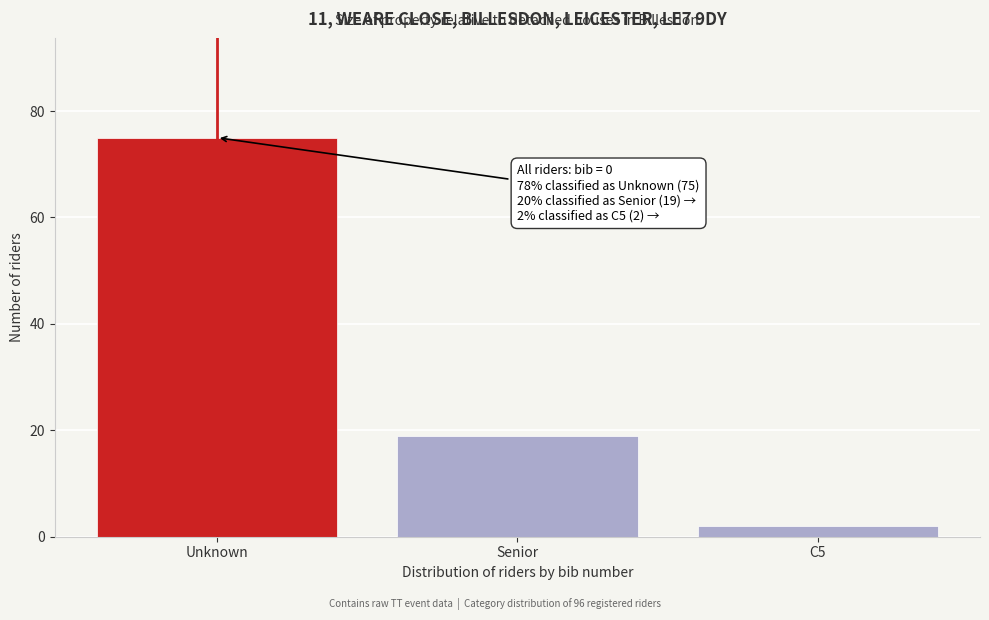

Reading right to left, extract all data points from this chart.

2	19	75